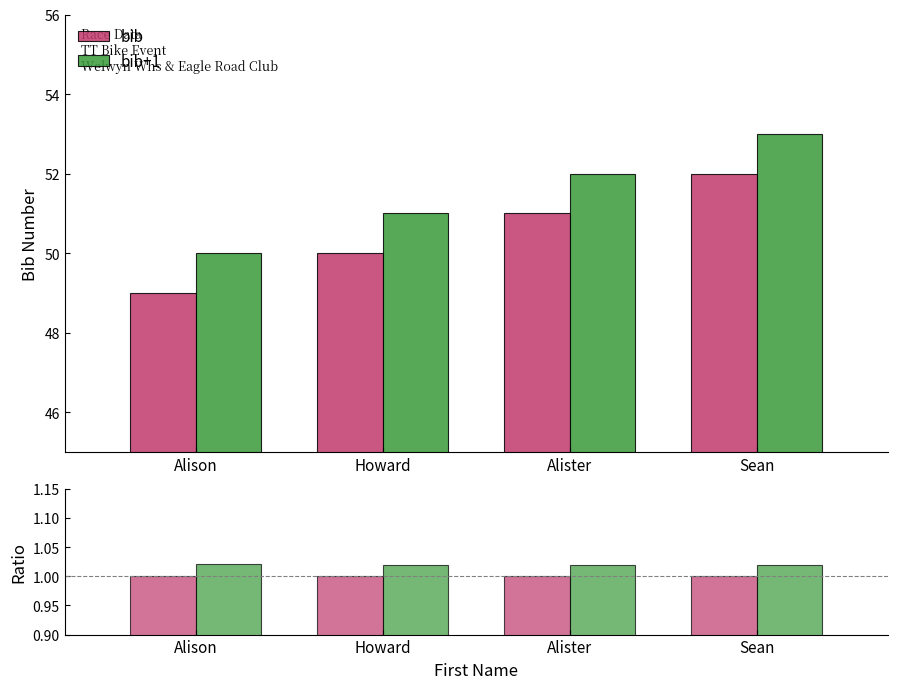

Which label corresponds to the largest value in the chart?

Alison